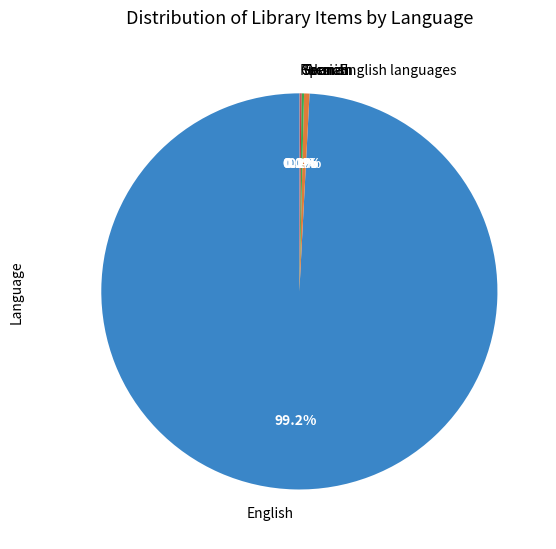

Which slice is the largest?

English